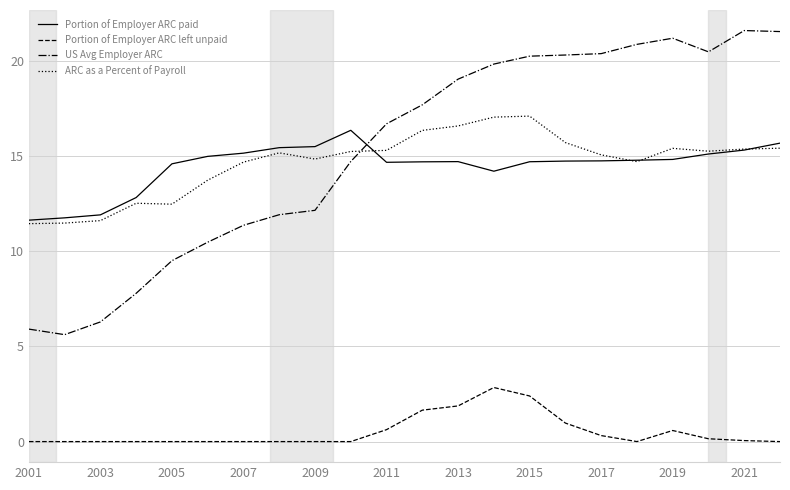

True or false: Portion of Employer ARC left unpaid and Portion of Employer ARC paid intersect in this chart.

False